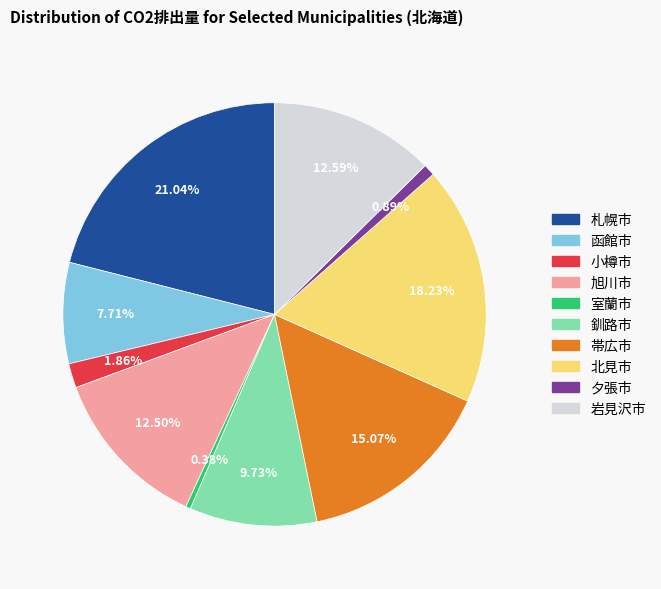

Does 旭川市 represent more than half of the total?

No